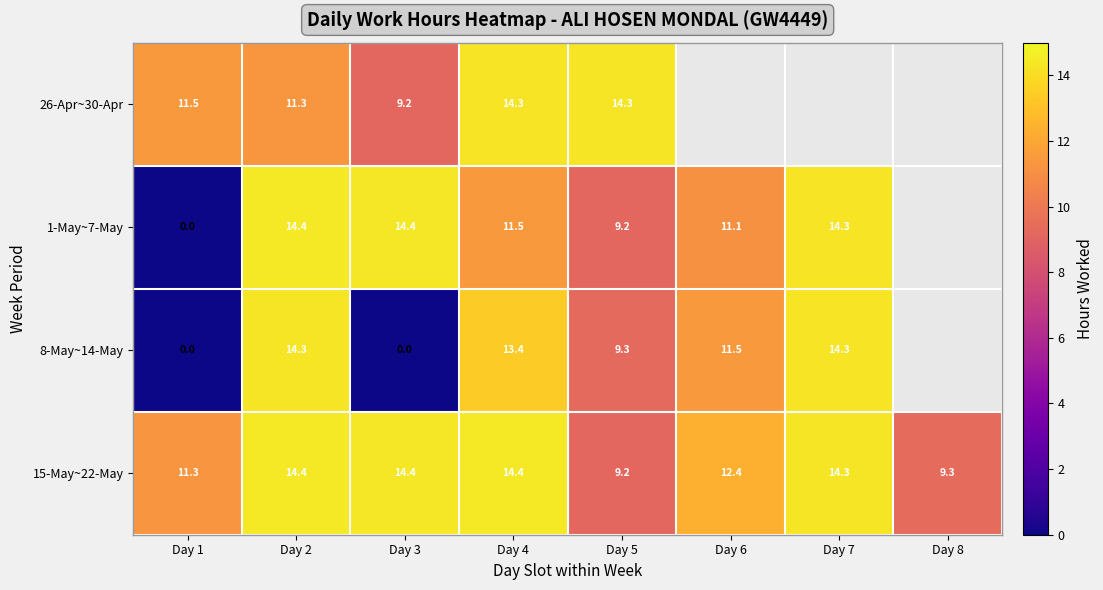

At which label is 1-May~7-May closest to 7?

Day 5